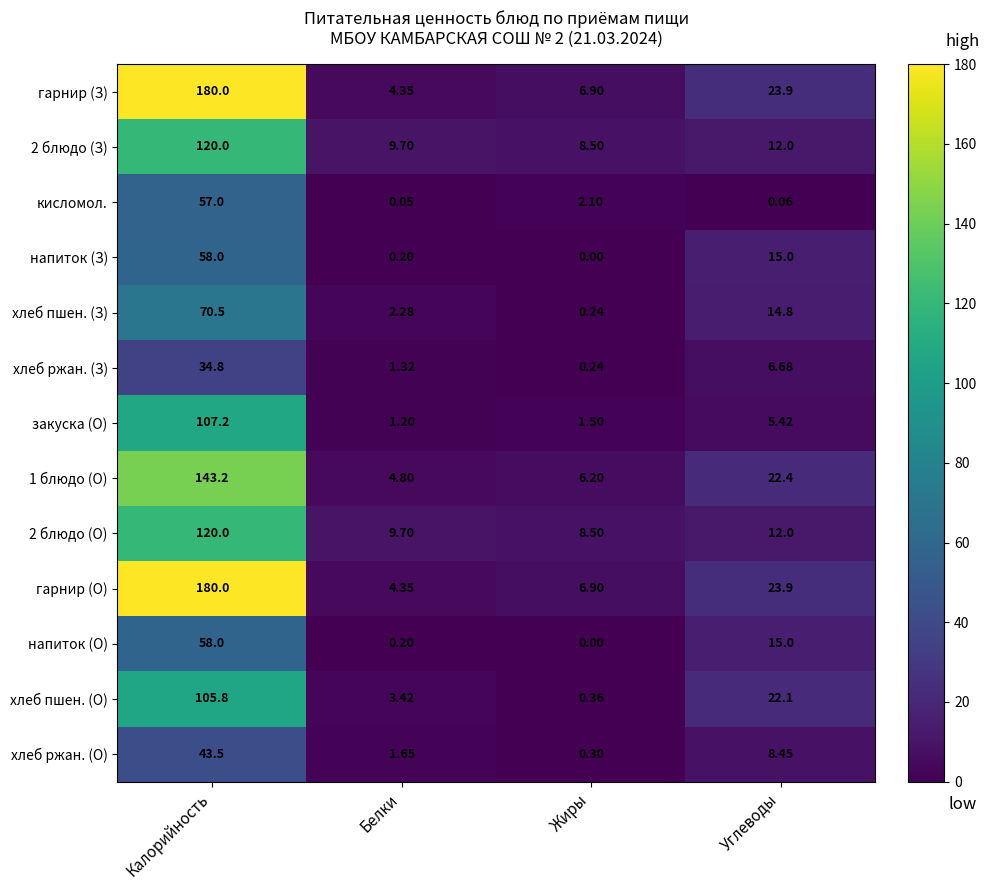

At which category is the sum across all series the highest?

Калорийность